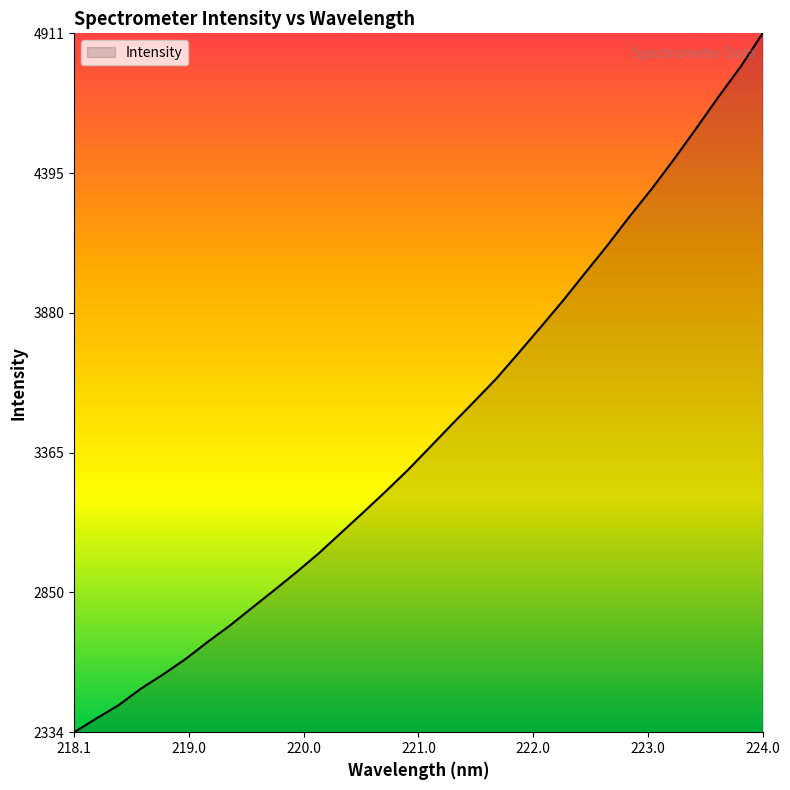

What is the minimum value shown in the chart?

2334.5